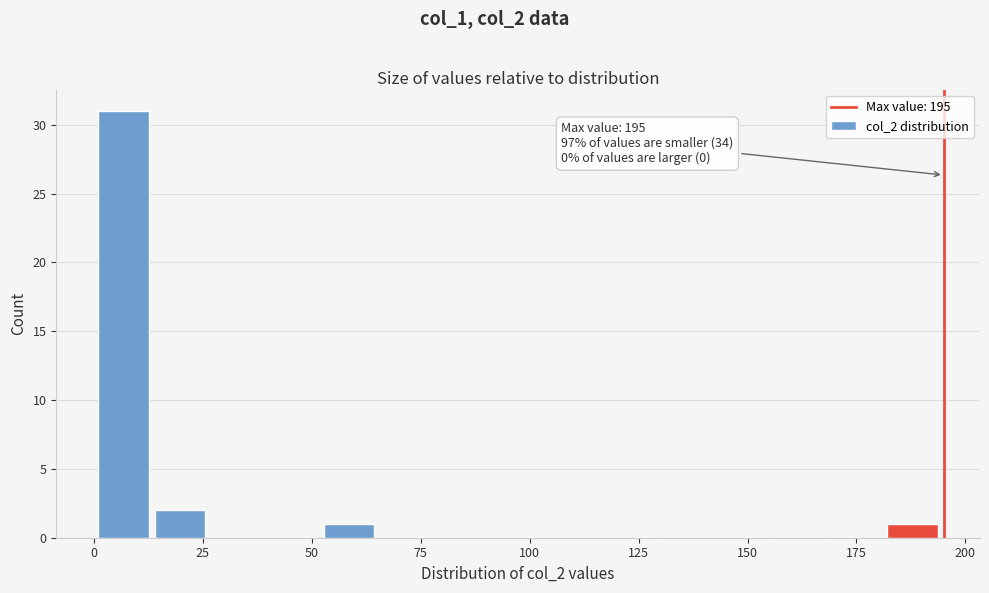

Around what value on the x-axis is the tallest bar? Give the approximate position of its centre, as read against the axis.

5